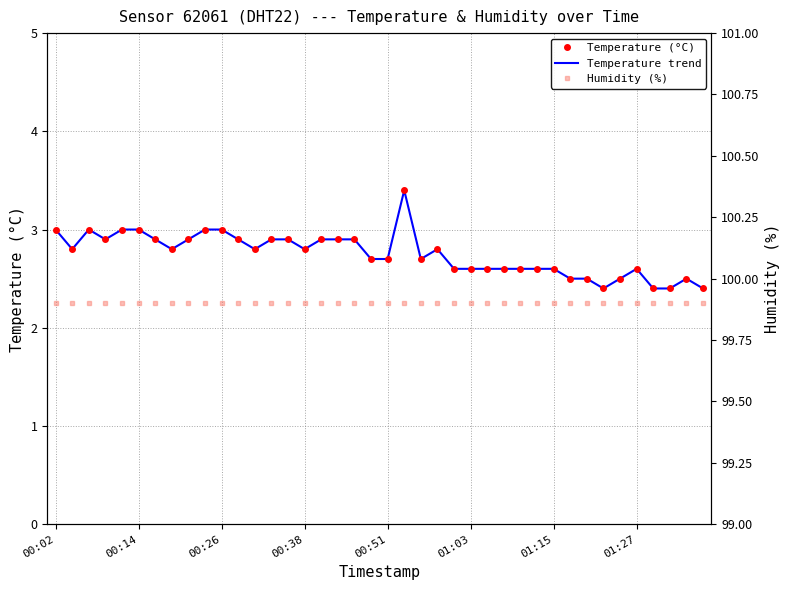

What is the approximate value of Humidity (%) at 34?

99.9